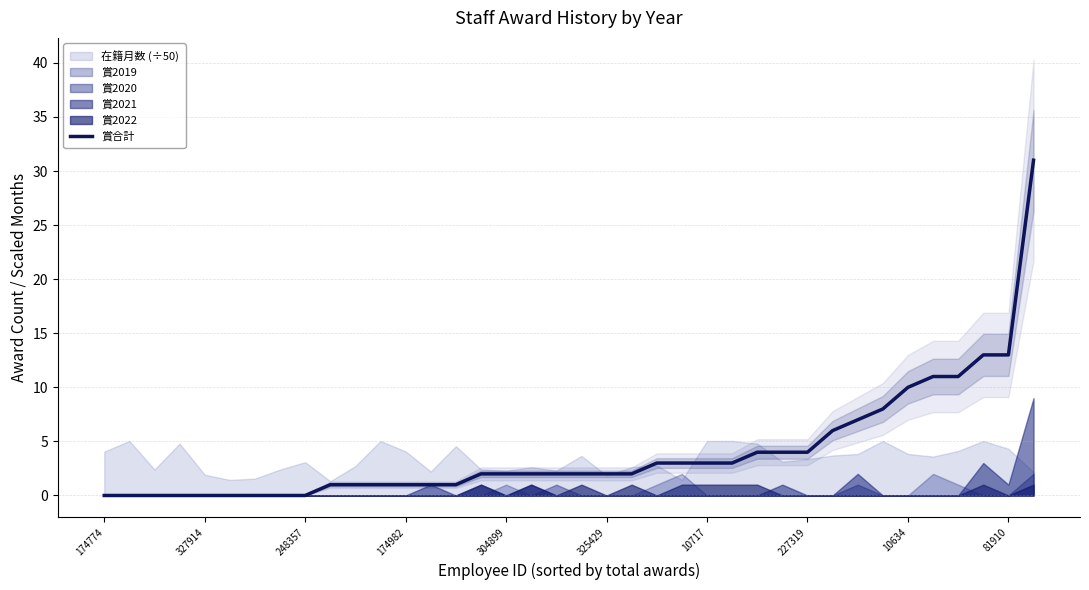

What is the value of the 24th point from the left?

3